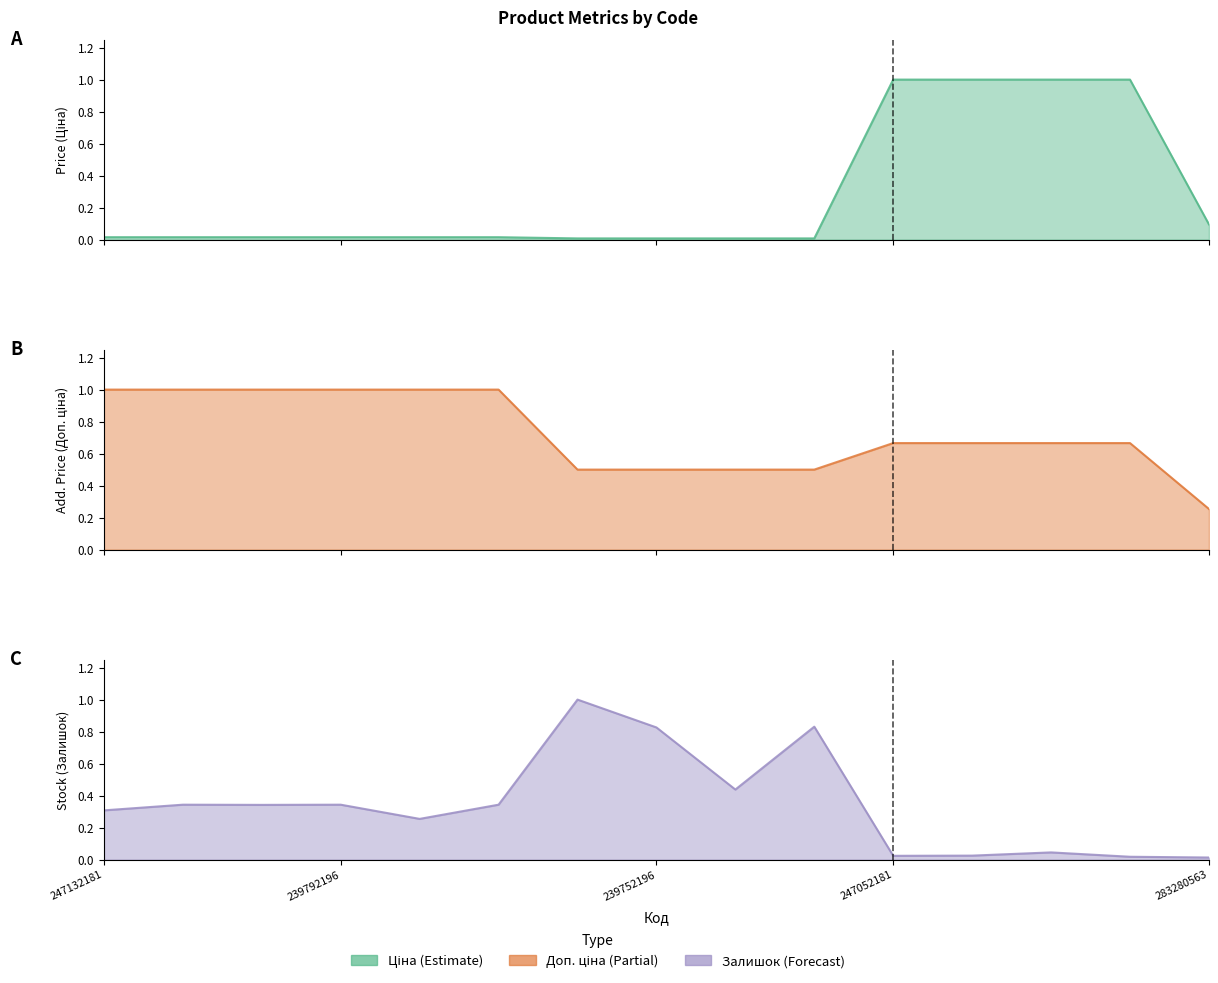

What is the sum of all Доп. ціна values?

10.9